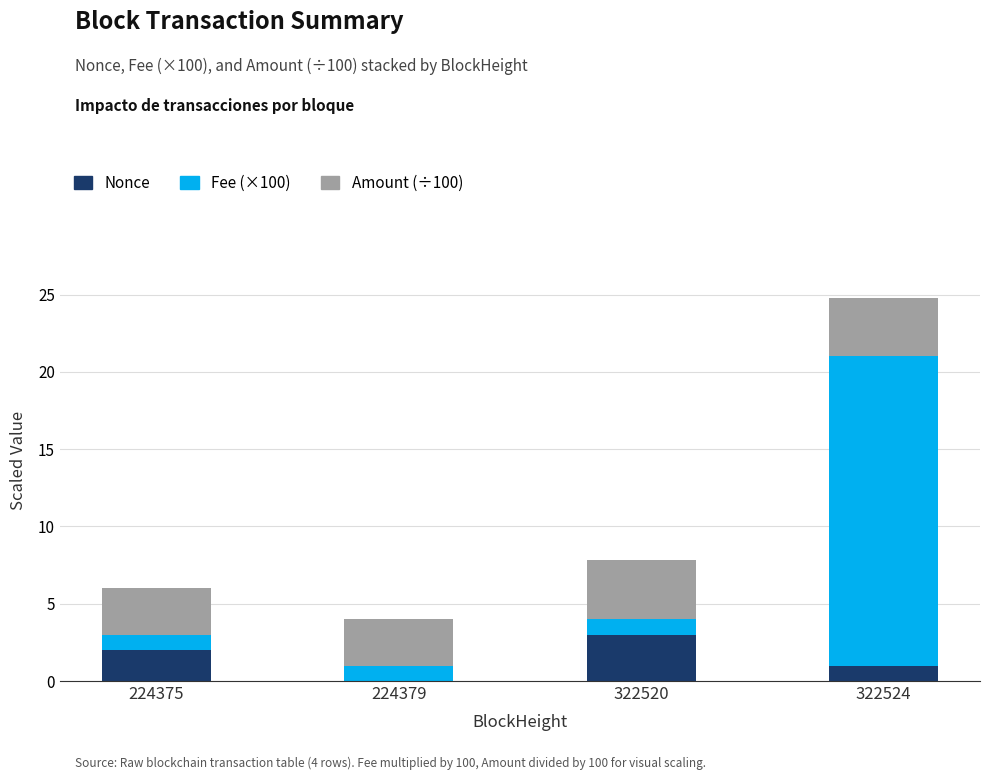

Read the Nonce value at 322520.

3.0